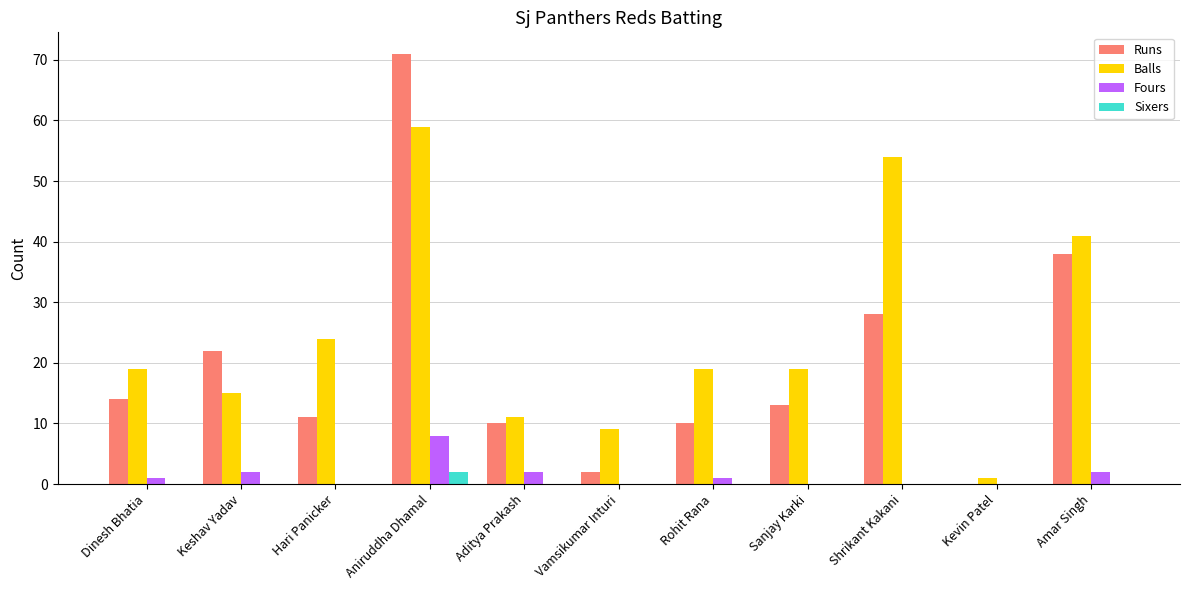

Between Aditya Prakash and Amar Singh, which series saw the biggest shift?

Balls